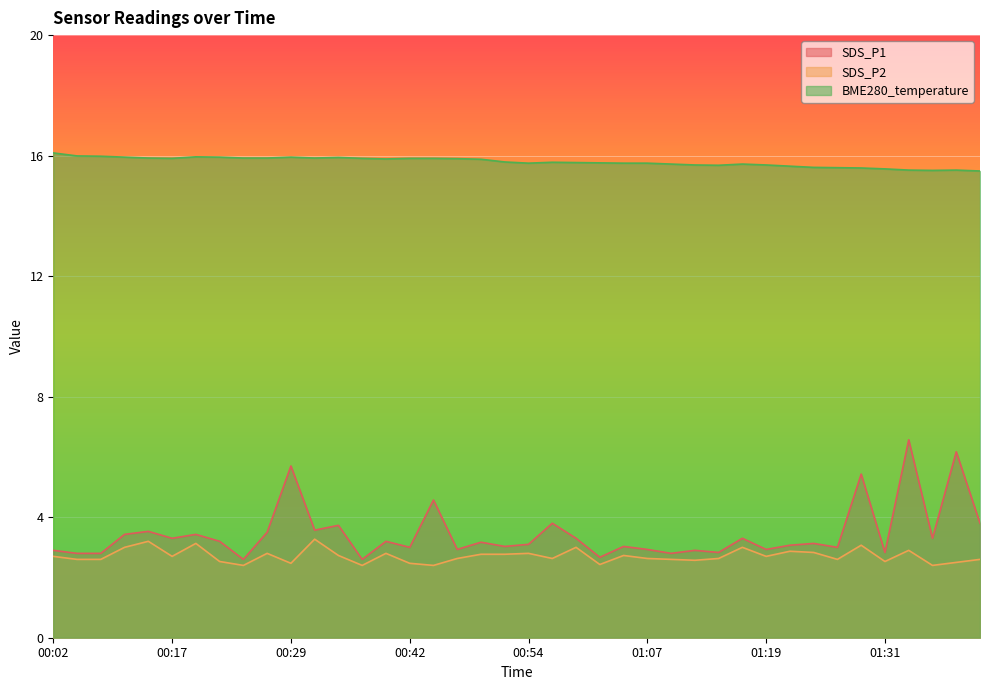

What is the average value of the SDS_P1 series?

3.4